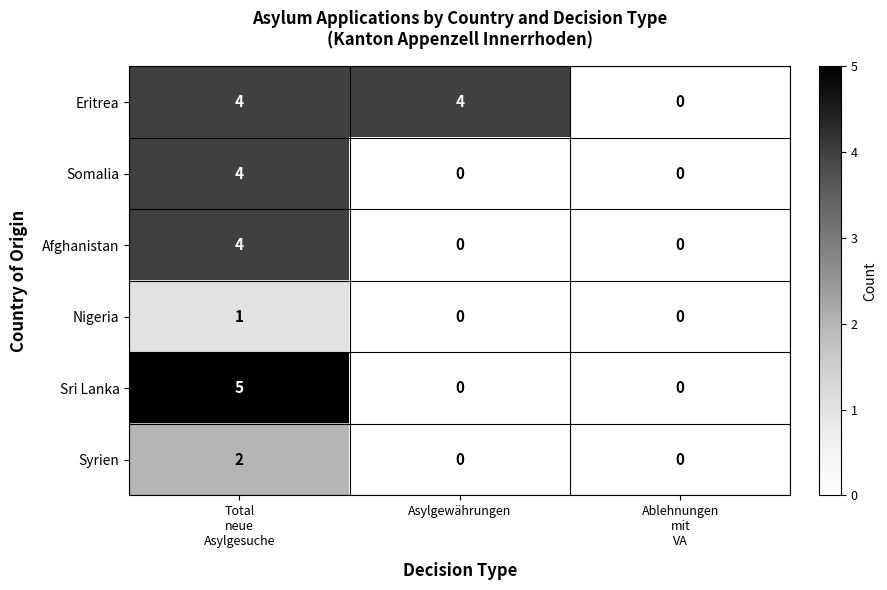

Which series has the largest total across all categories?

Eritrea